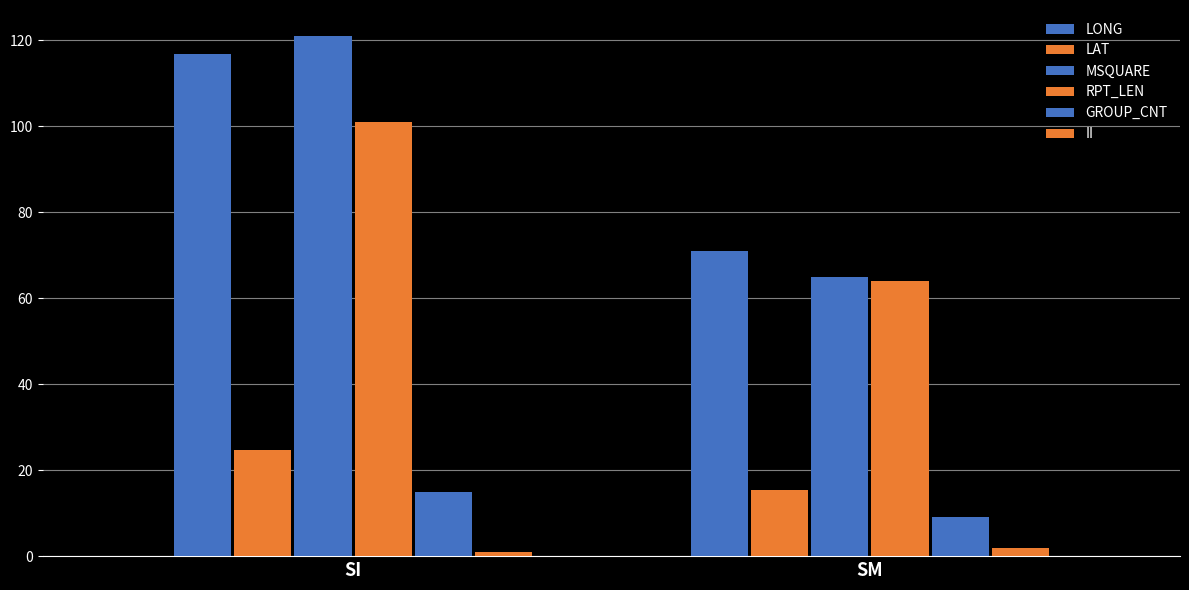

Does the chart contain any negative values?

No